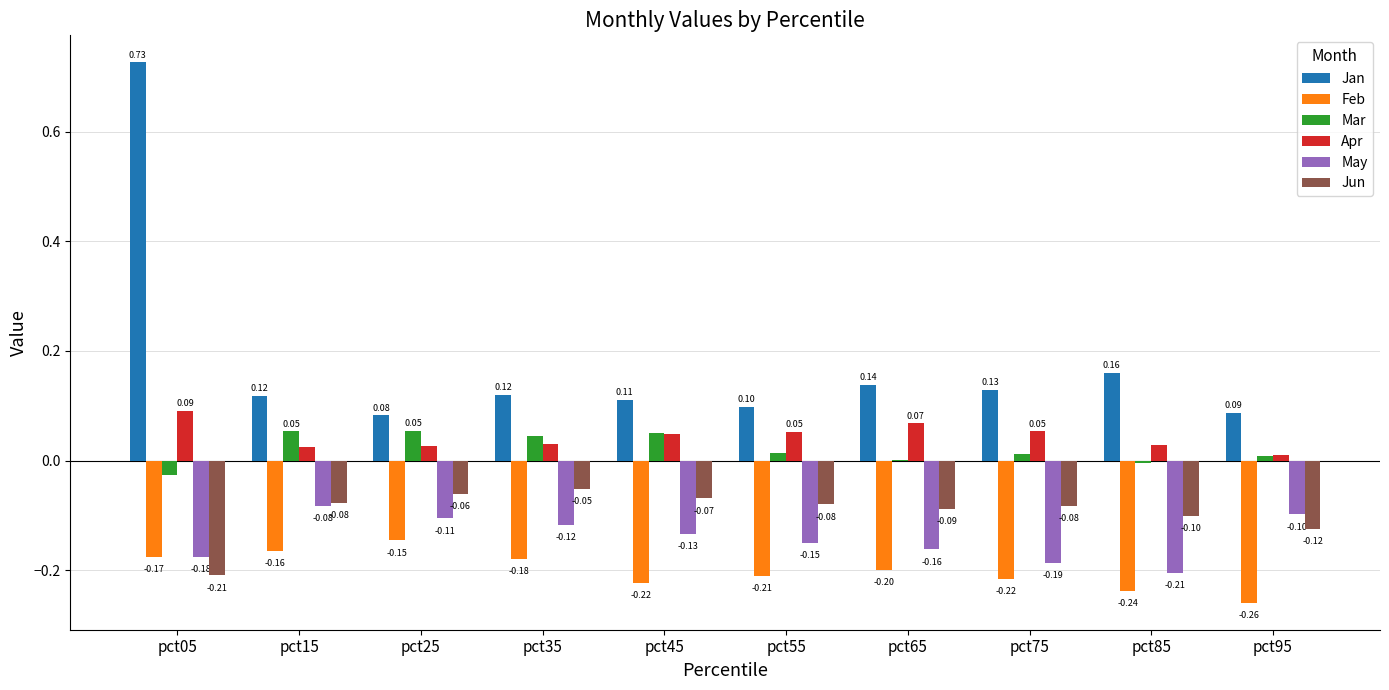

At which category is the sum across all series the highest?

pct05